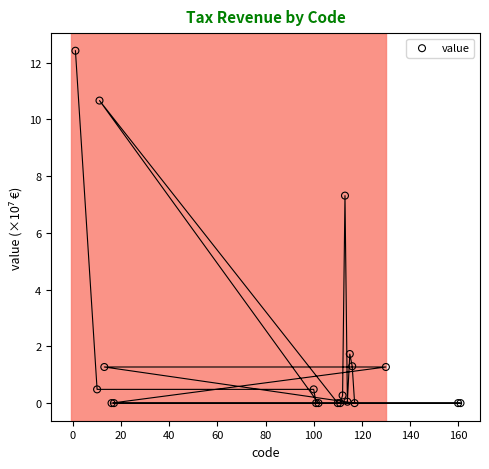

What Y value in the scatter plot is closest to 6?

7.3